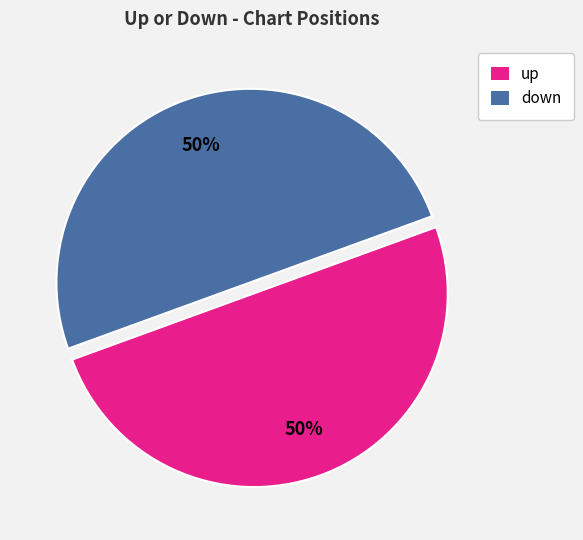

Count the number of slices in the pie.

2